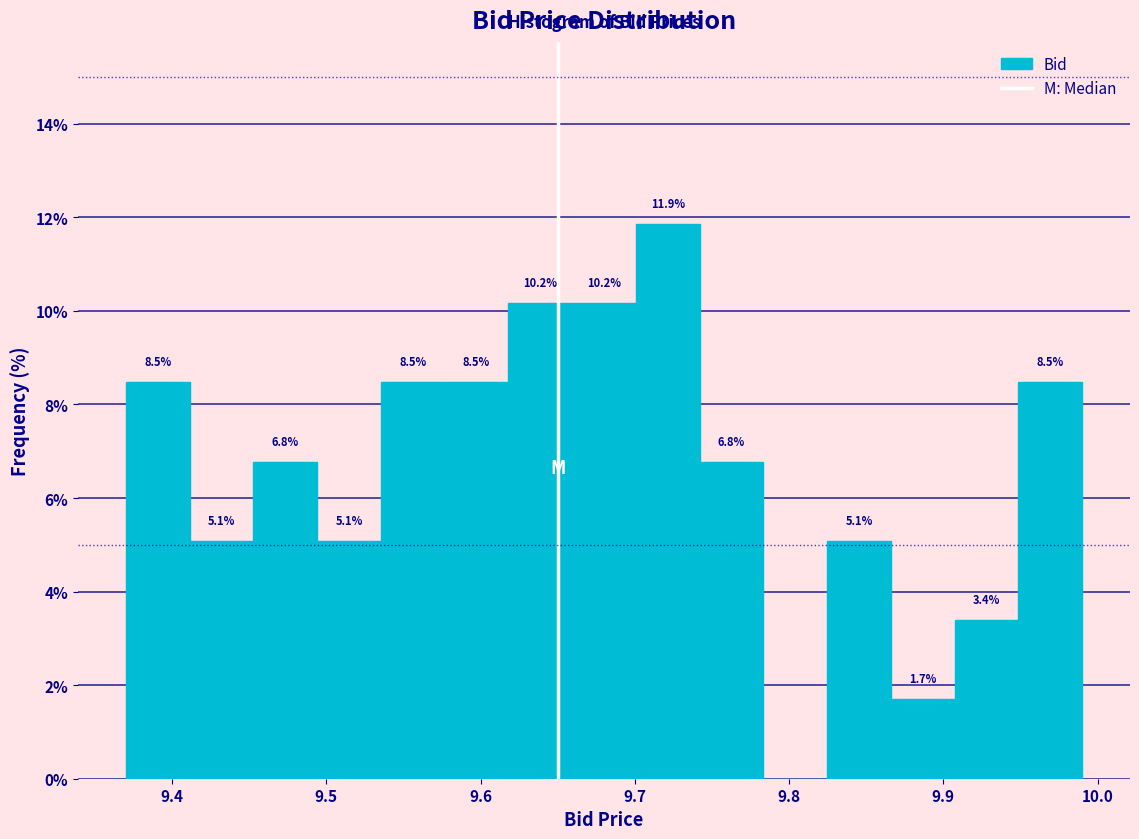

Over which range of the x-axis is the bar tallest?

9.70 to 9.74